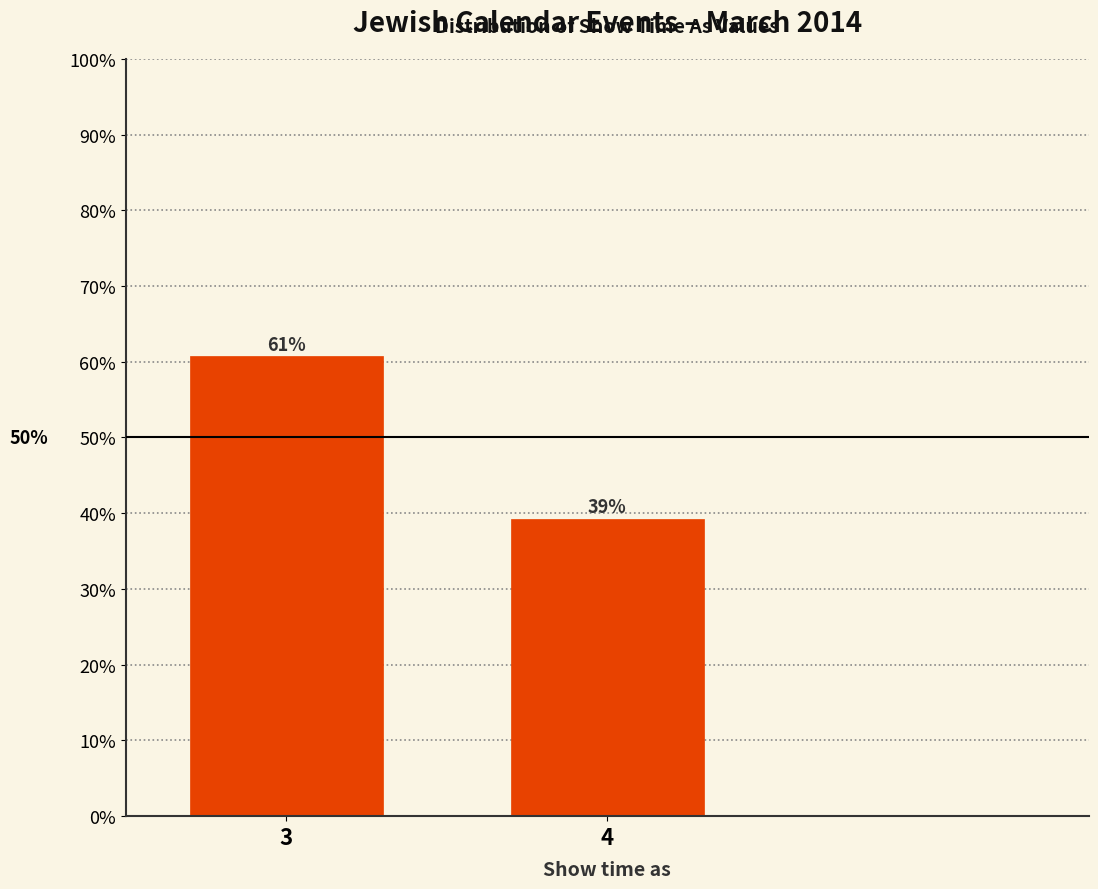

True or false: the data shows 20.3 at 3.

False